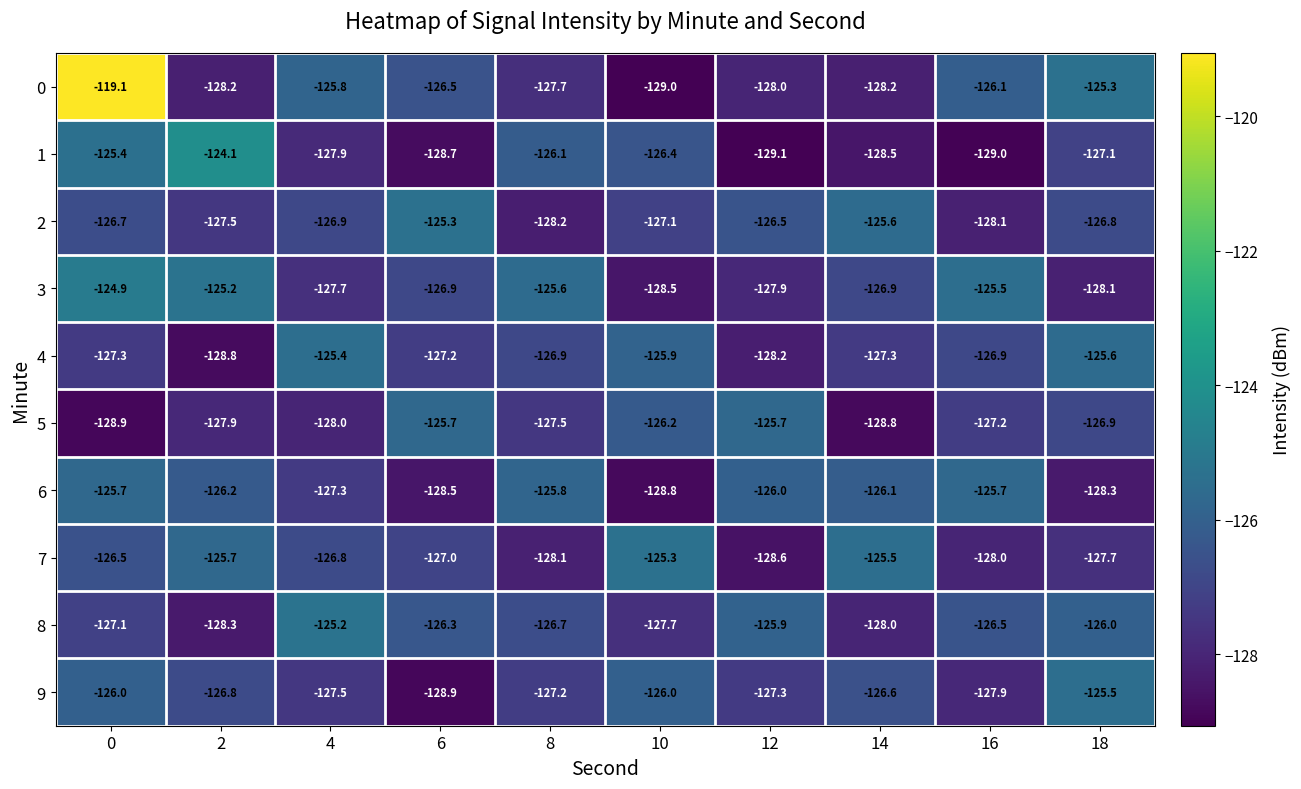

At which label is 3 closest to -126?

8